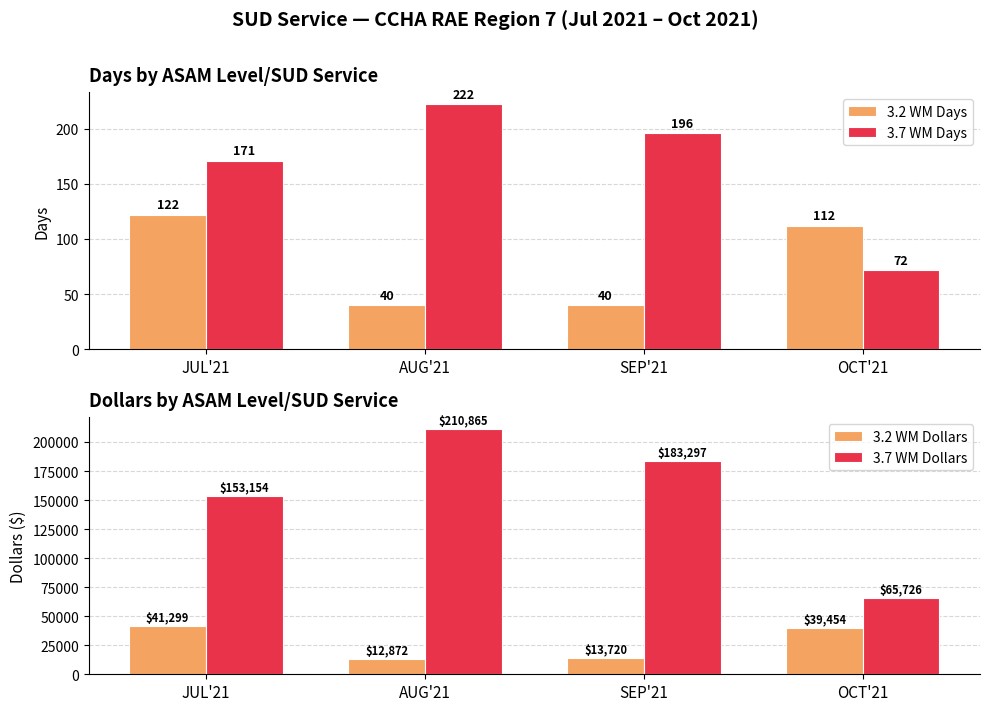

At which label is 3.7 WM Dollars closest to 138295?

JUL'21